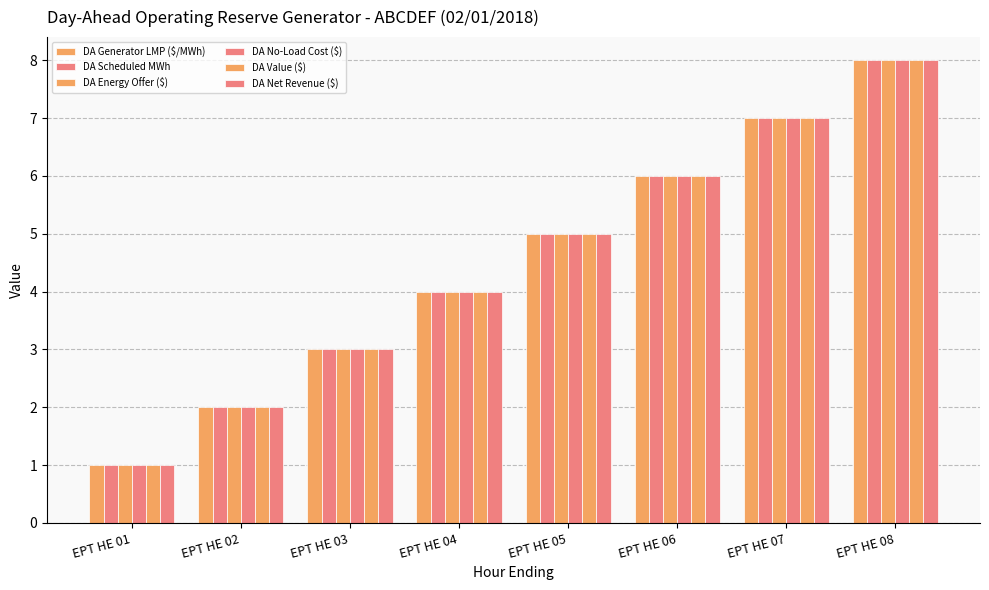

What is the approximate value of DA Generator LMP ($/MWh) at EPT HE 05?

5